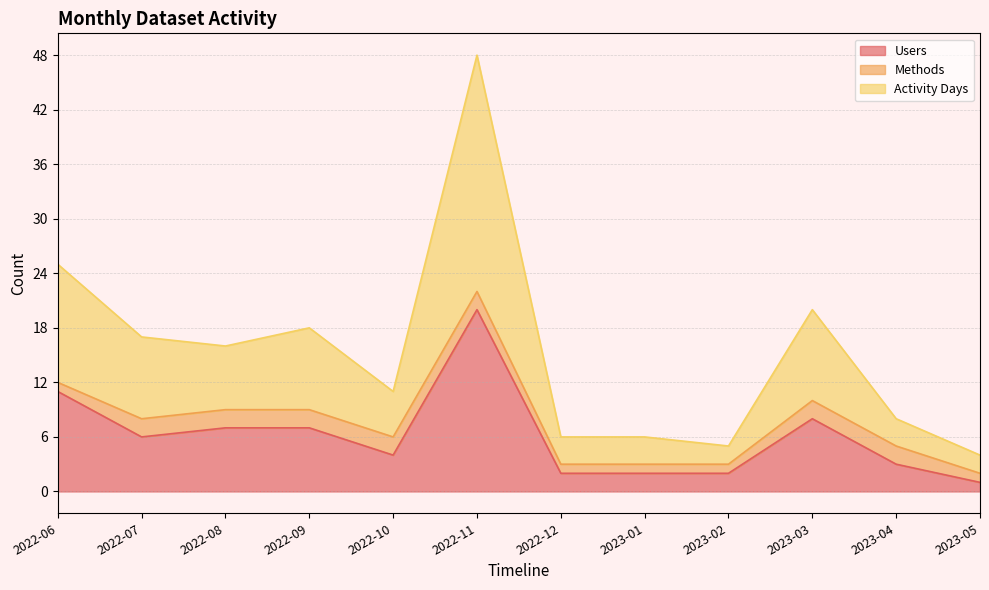

What is the maximum value for Users?

20